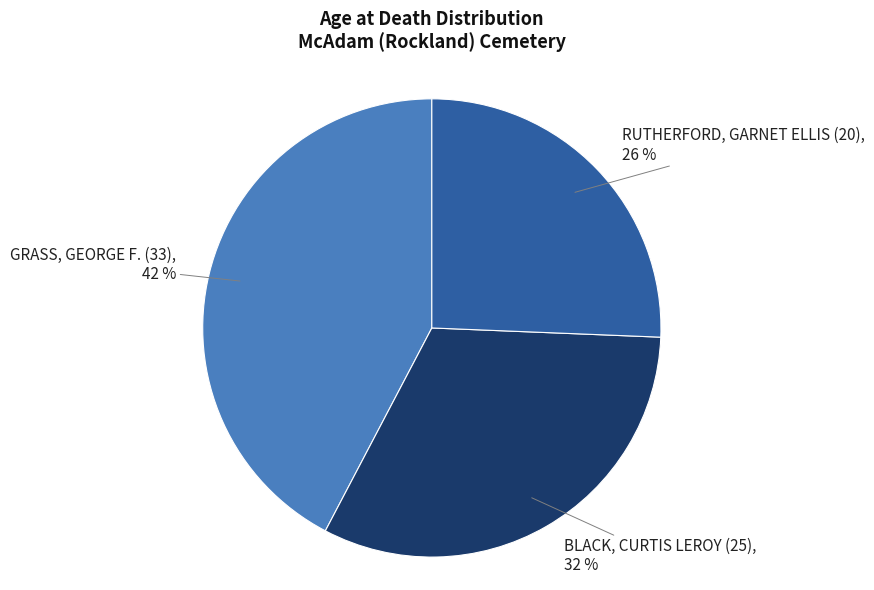

What is the largest slice in the pie chart?

GRASS, GEORGE F. (33)